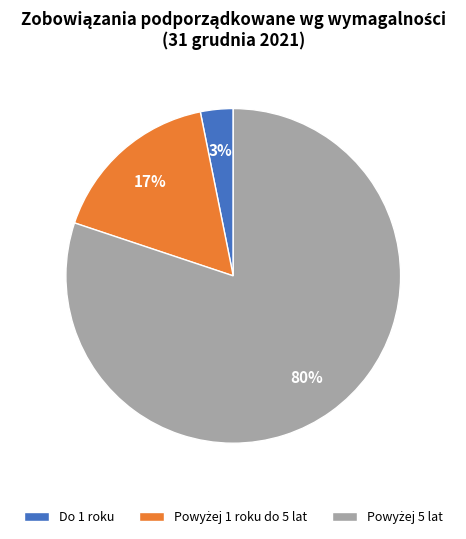

Does any single category account for the majority?

Yes